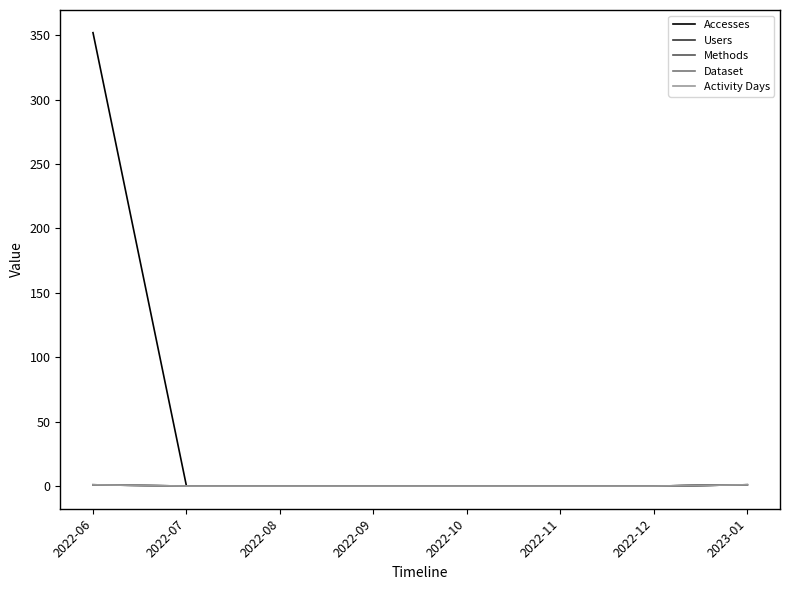

Does the chart display data point markers on the line(s)?

No